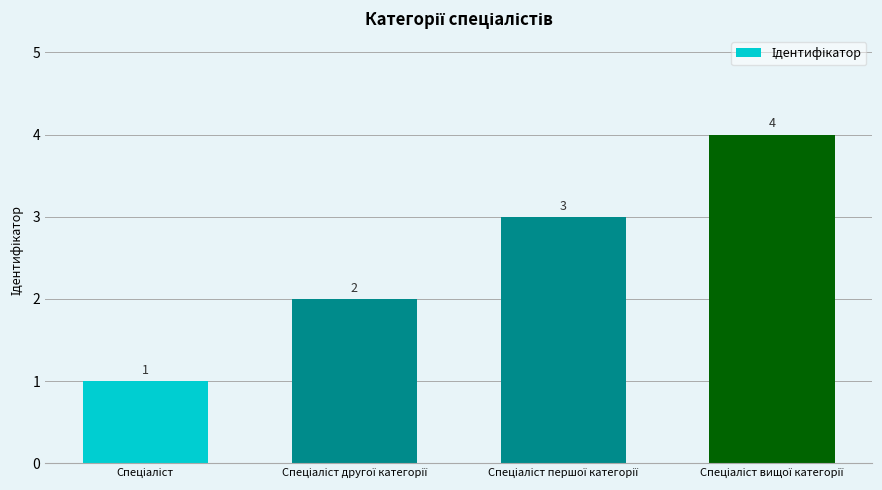

What is the difference between the maximum and minimum values?

3